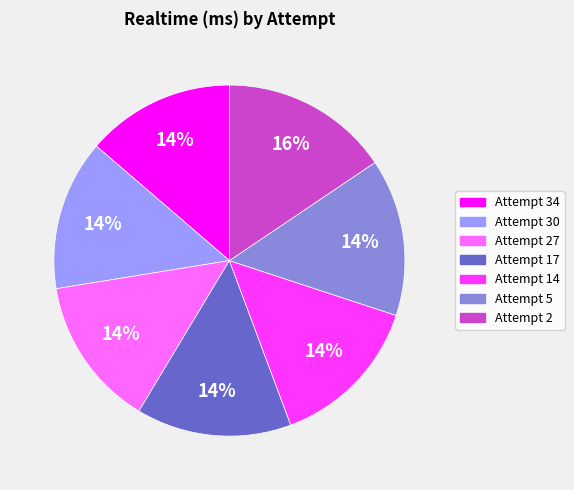

Count the number of slices in the pie.

7